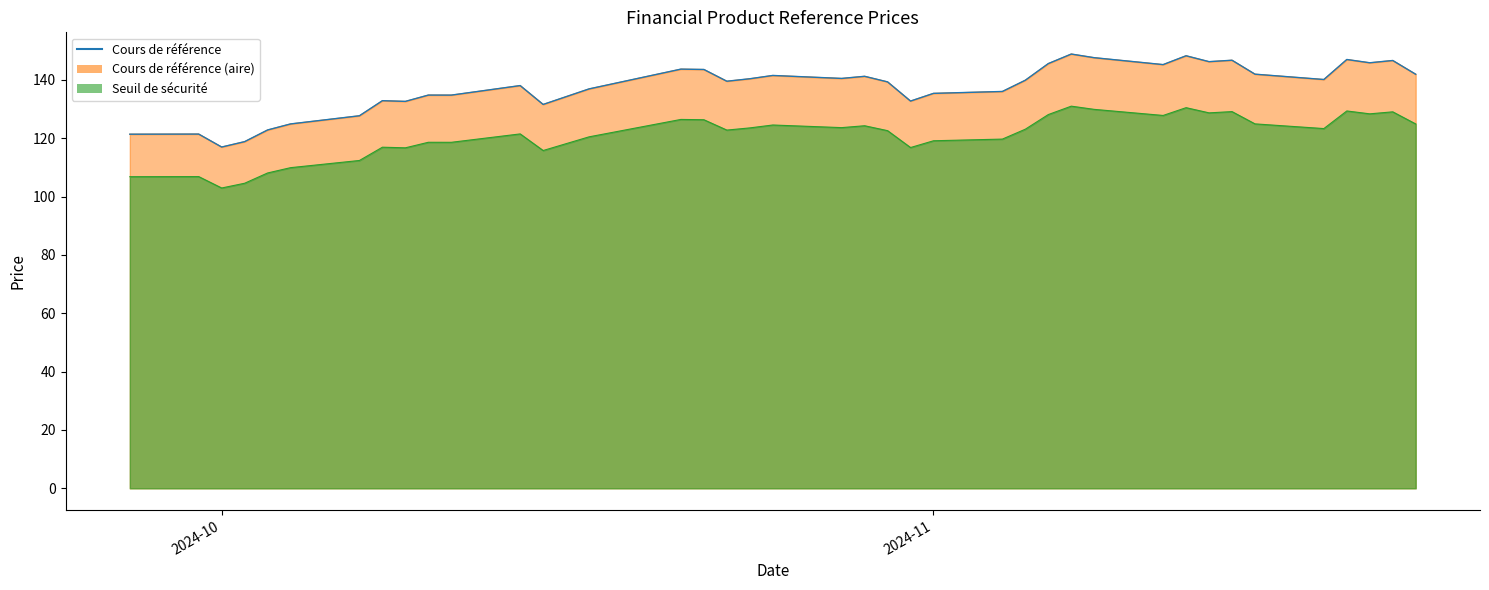

What is the value of the 38th point from the left?

146.7